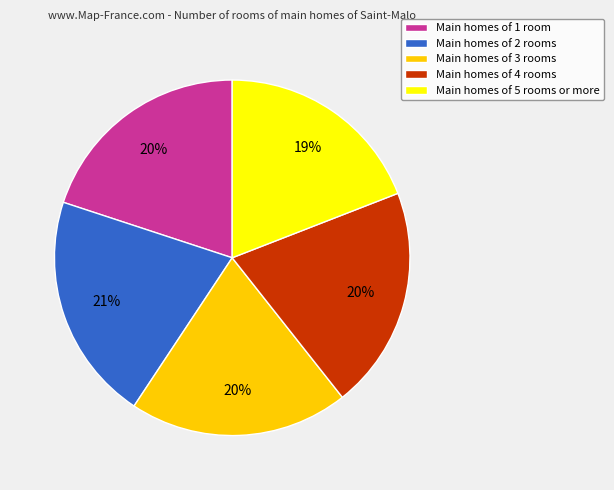

What is the smallest slice in the pie chart?

Main homes of 5 rooms or more